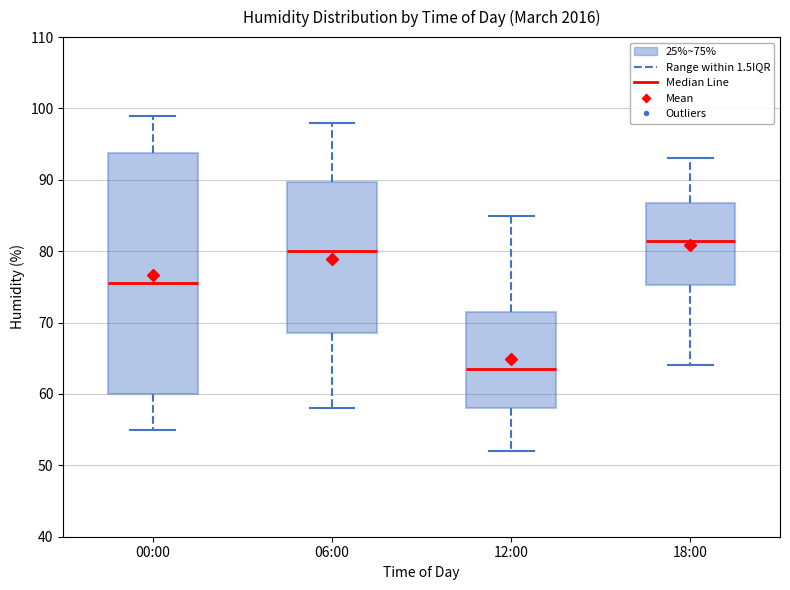

Where is the lower edge of the box for 06:00 on the y-axis? The values are not printed on the chart, so give them approximately, as read against the axis.

69